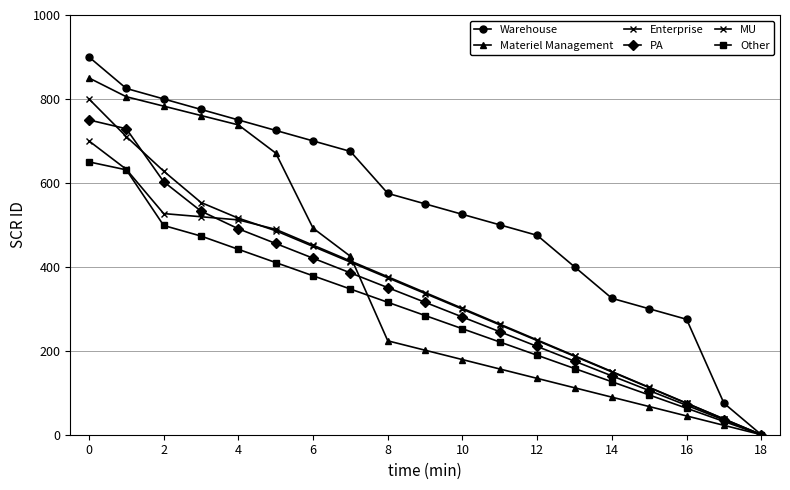

At how many categories does at least one series exceed 246?

17